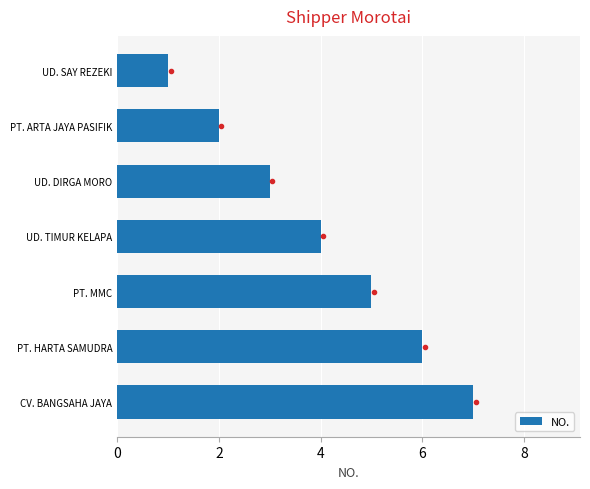

What is the ratio of the value at CV. BANGSAHA JAYA to the value at PT. MMC?

1.4